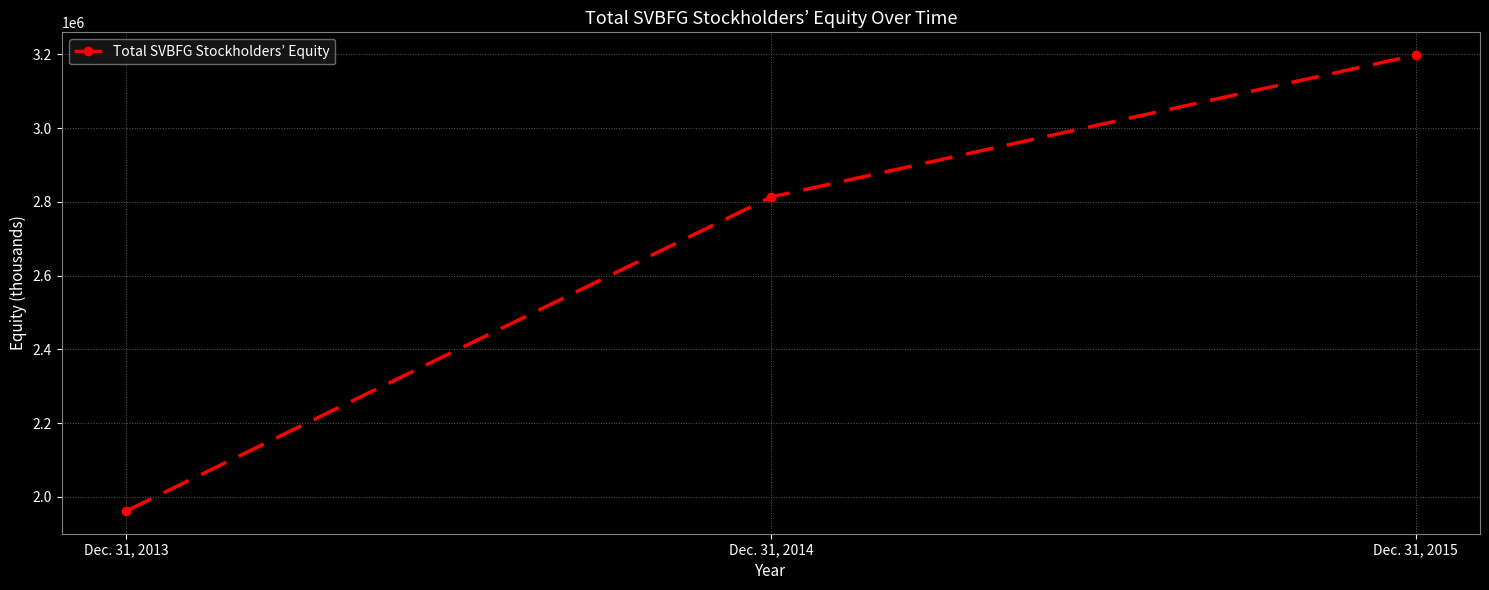

Reading left to right, what are all the values shown in this chart?

1961635	2813072	3198134